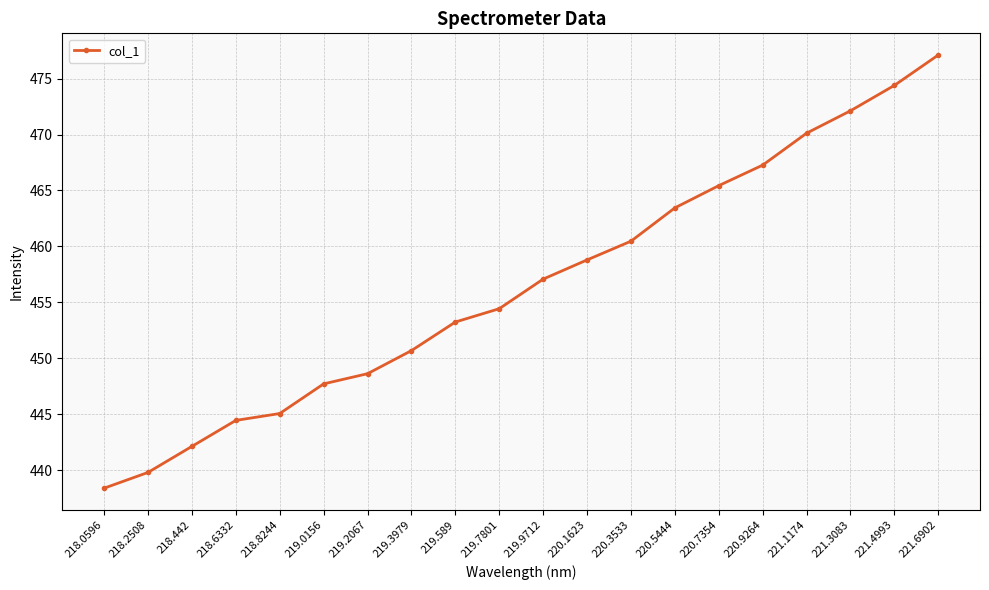

True or false: the data shows 808.7 at 220.9264.

False